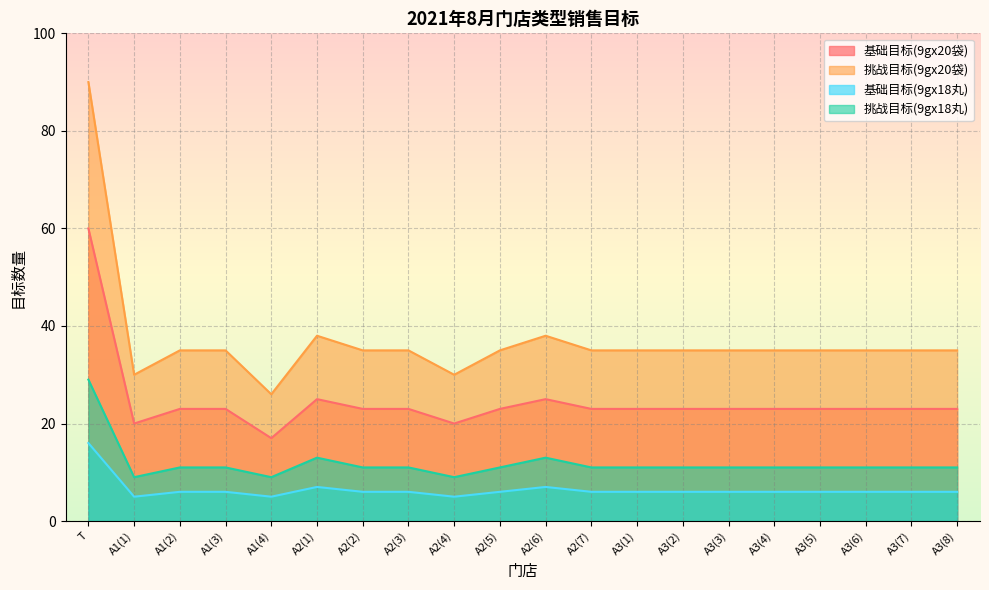

Reading left to right, extract all data points from this chart.

基础目标(9gx20袋): T=60	A1(1)=20	A1(2)=23	A1(3)=23	A1(4)=17	A2(1)=25	A2(2)=23	A2(3)=23	A2(4)=20	A2(5)=23	A2(6)=25	A2(7)=23	A3(1)=23	A3(2)=23	A3(3)=23	A3(4)=23	A3(5)=23	A3(6)=23	A3(7)=23	A3(8)=23
挑战目标(9gx20袋): T=90	A1(1)=30	A1(2)=35	A1(3)=35	A1(4)=26	A2(1)=38	A2(2)=35	A2(3)=35	A2(4)=30	A2(5)=35	A2(6)=38	A2(7)=35	A3(1)=35	A3(2)=35	A3(3)=35	A3(4)=35	A3(5)=35	A3(6)=35	A3(7)=35	A3(8)=35
基础目标(9gx18丸): T=16	A1(1)=5	A1(2)=6	A1(3)=6	A1(4)=5	A2(1)=7	A2(2)=6	A2(3)=6	A2(4)=5	A2(5)=6	A2(6)=7	A2(7)=6	A3(1)=6	A3(2)=6	A3(3)=6	A3(4)=6	A3(5)=6	A3(6)=6	A3(7)=6	A3(8)=6
挑战目标(9gx18丸): T=29	A1(1)=9	A1(2)=11	A1(3)=11	A1(4)=9	A2(1)=13	A2(2)=11	A2(3)=11	A2(4)=9	A2(5)=11	A2(6)=13	A2(7)=11	A3(1)=11	A3(2)=11	A3(3)=11	A3(4)=11	A3(5)=11	A3(6)=11	A3(7)=11	A3(8)=11